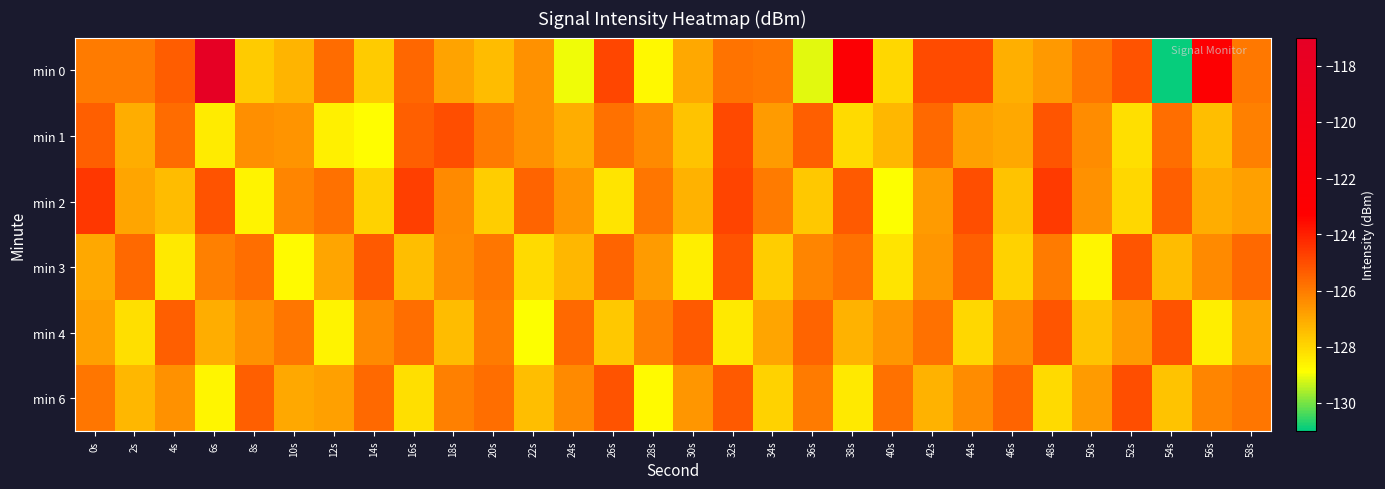

What is the maximum value shown in the chart?

-117.2